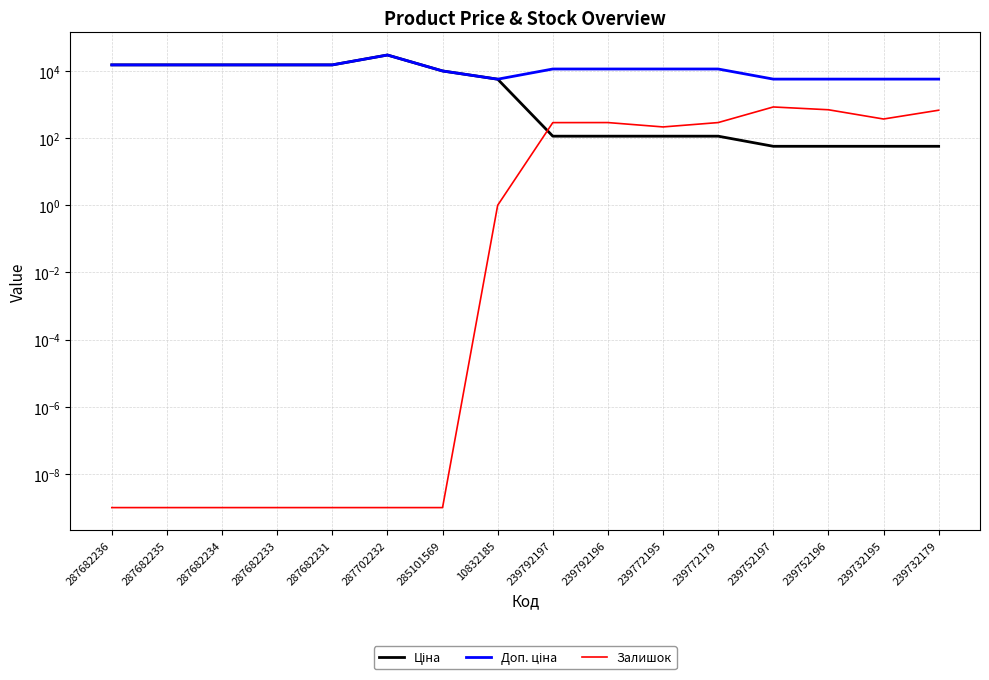

What is the sum of the Ціна values at 239792197 and 239792196?

228.2